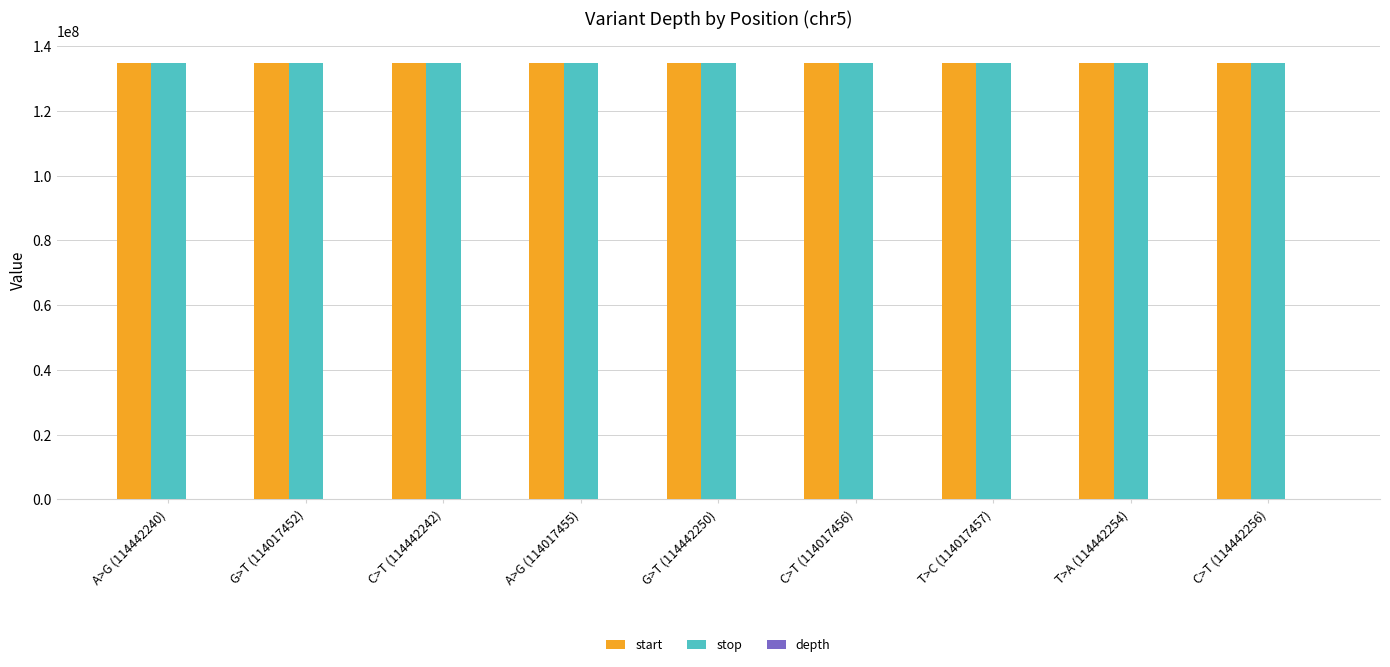

Is it true that start equals 134920721 at G>T (114017452)?

True